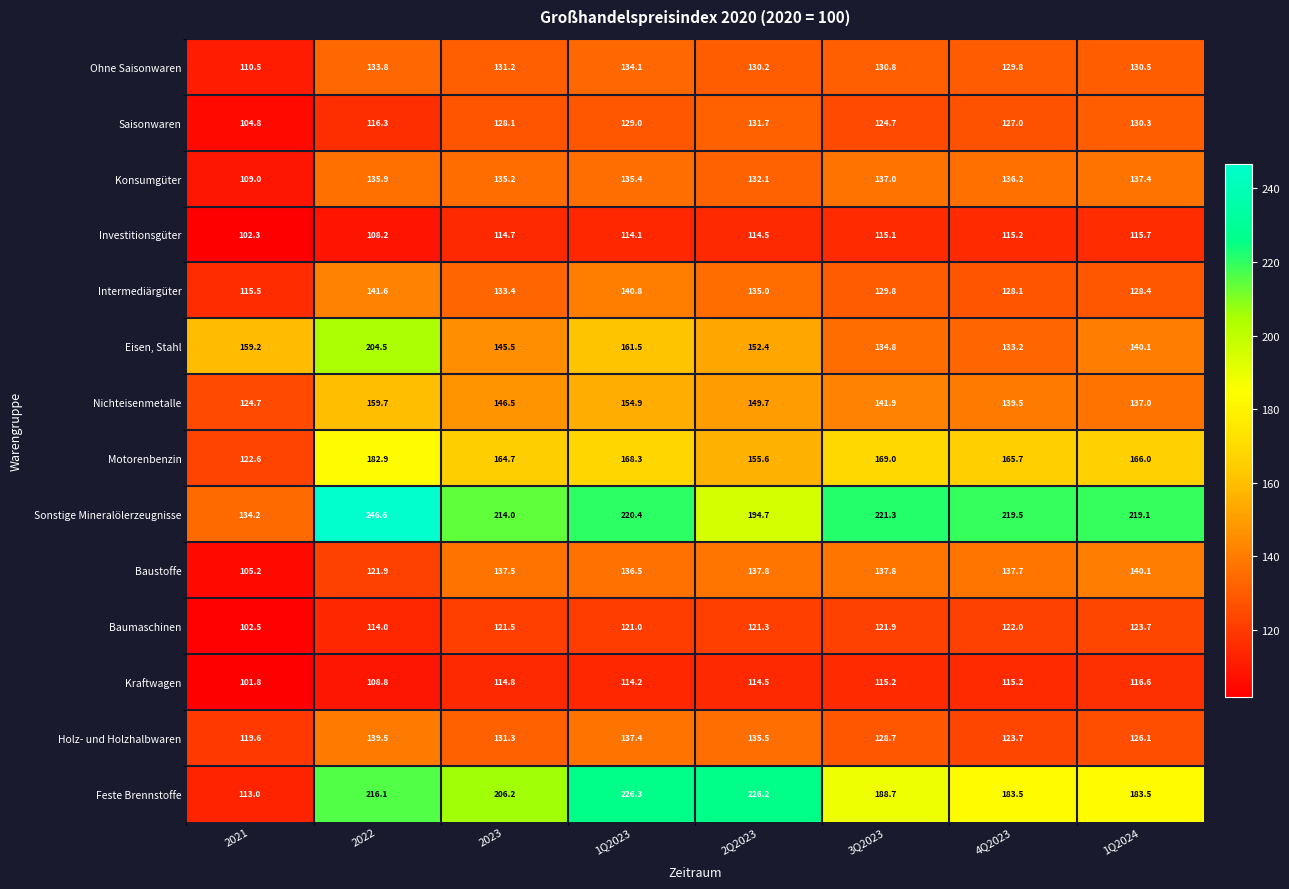

Which label corresponds to the smallest value in the chart?

2021